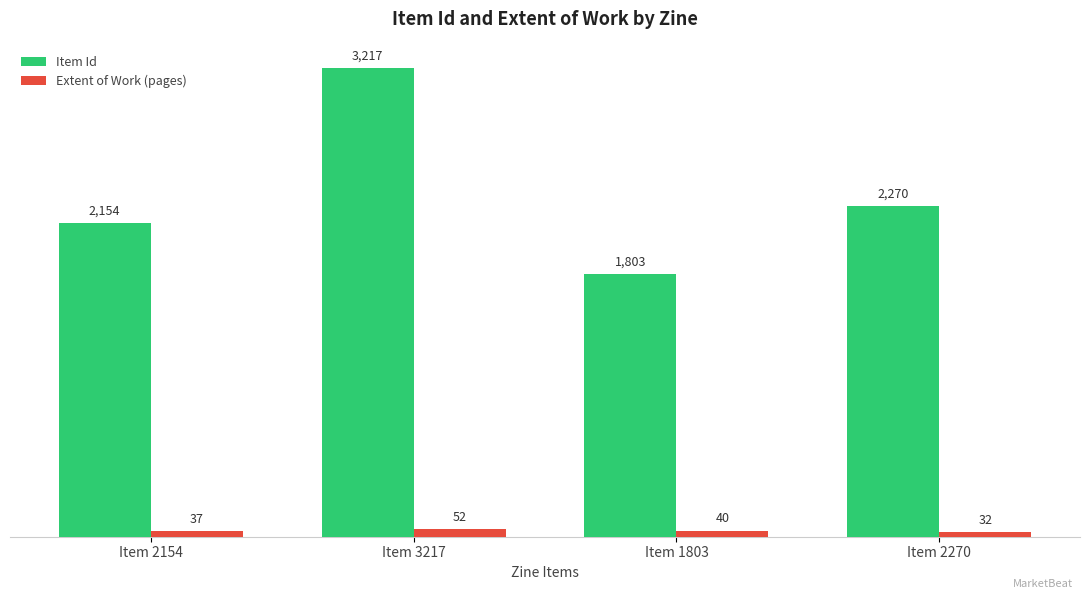

What is the greatest value displayed?

3217